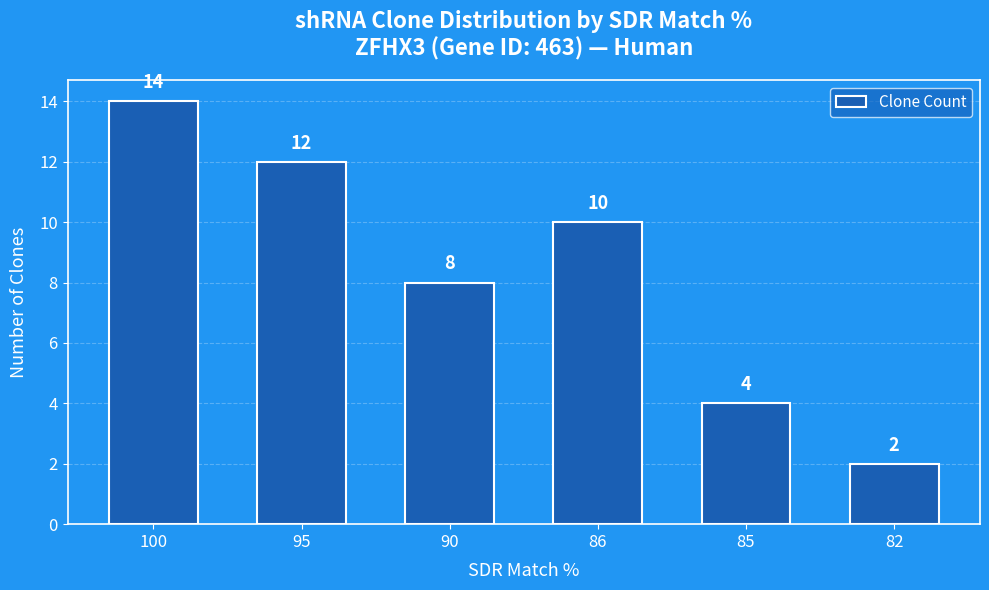

How many data points are less than 10?

3